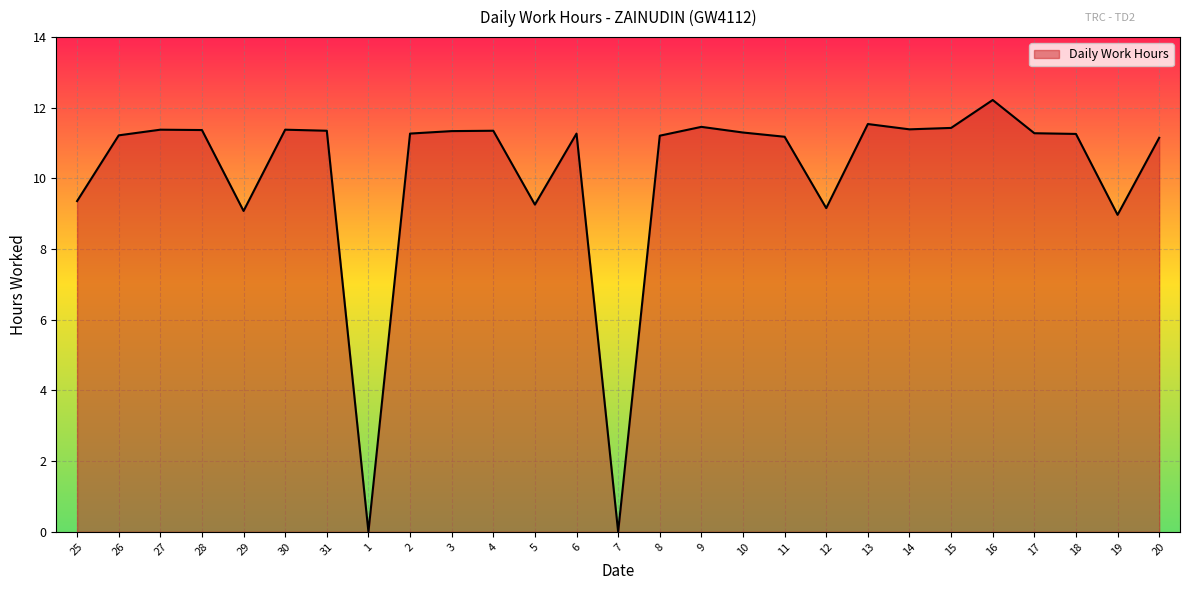

True or false: the data shows 12.1 at 5.

False